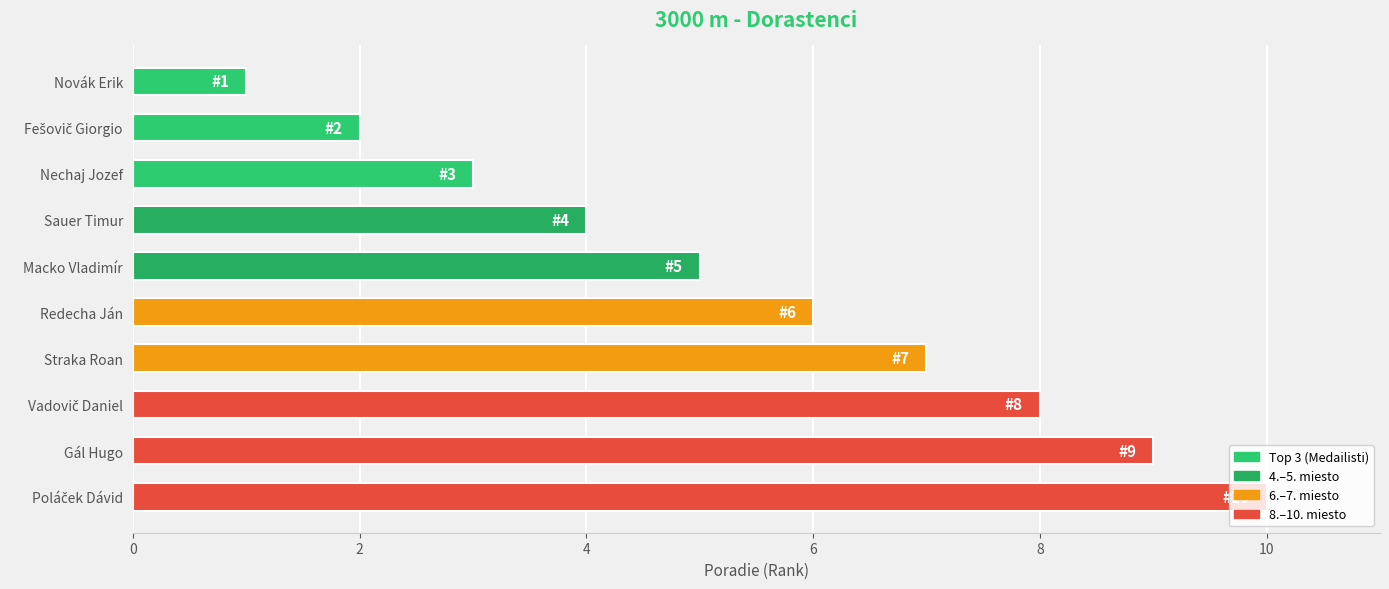

What is the change in value from Redecha Ján to Gál Hugo?

+3